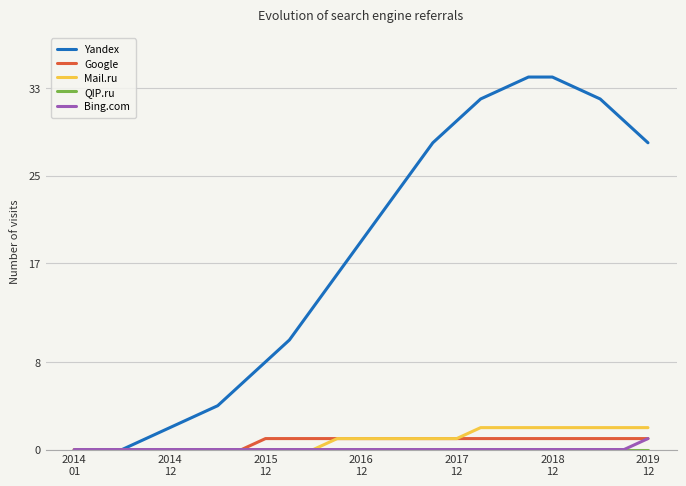

Which series has the largest range (max minus min)?

Yandex